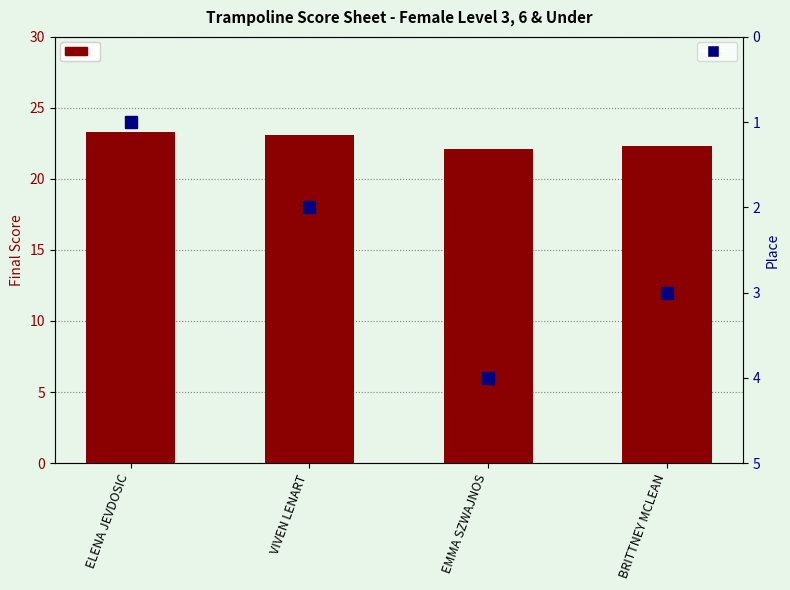

What is the sum of the FINAL values at EMMA SZWAJNOS and ELENA JEVDOSIC?

45.4